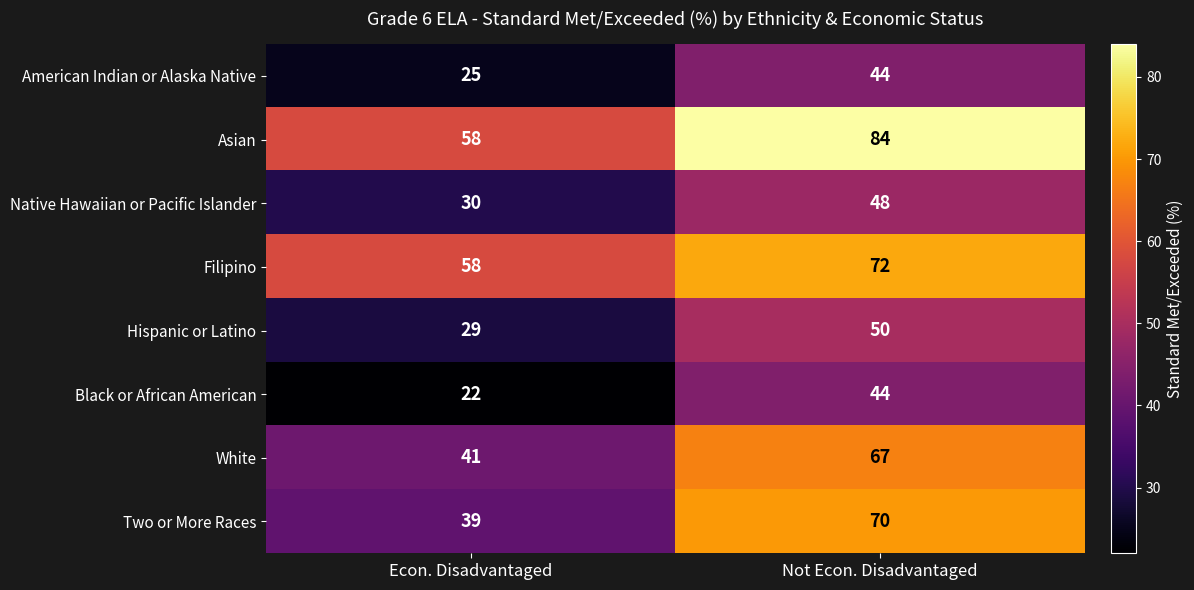

What is the total value across all series at Not Econ. Disadvantaged?

479